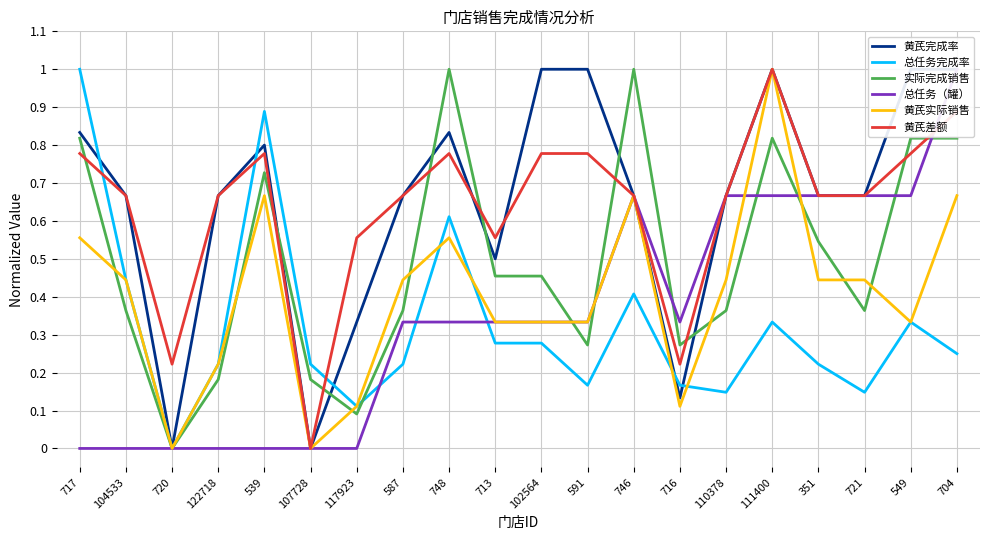

Is it true that 黄芪差额 equals 0.8 at 102564?

True